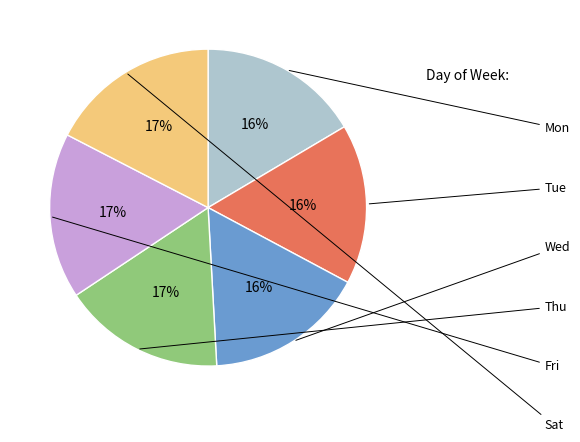

To the nearest percent, what is the difference between the largest and smallest slice percentages?

1%